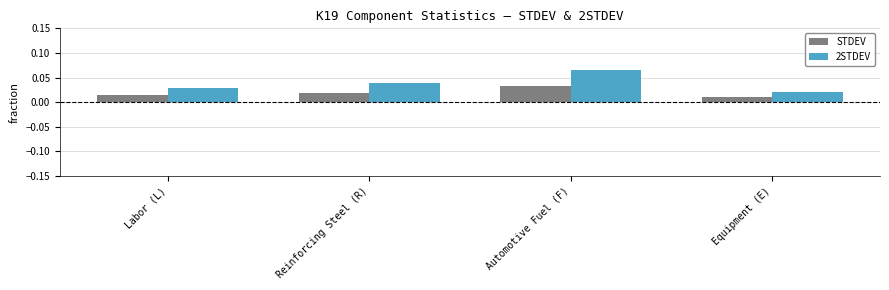

List the labels in order of 2STDEV value, largest first.

Automotive Fuel (F), Reinforcing Steel (R), Labor (L), Equipment (E)